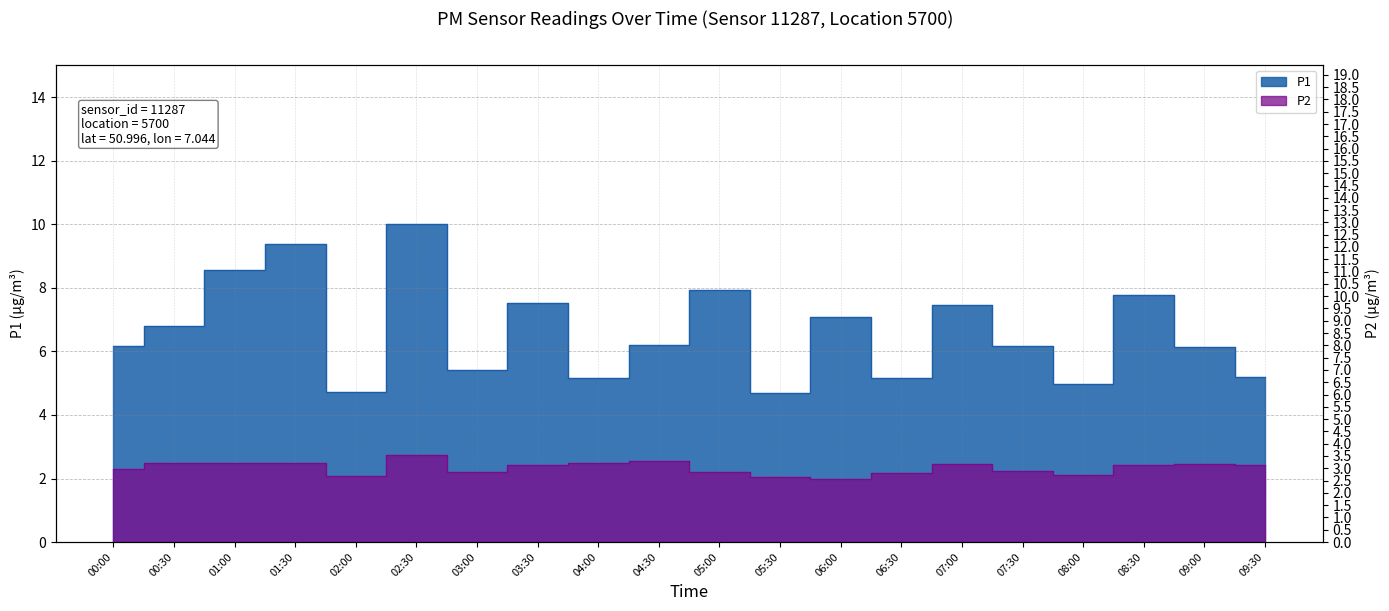

What is the label of the 13th point from the right?

03:30